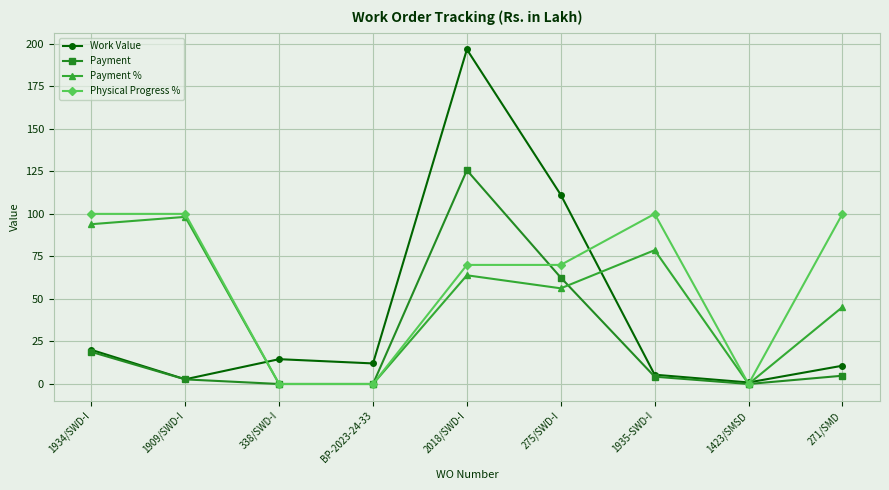

What is the label of the 1st point from the right?

271/SMD